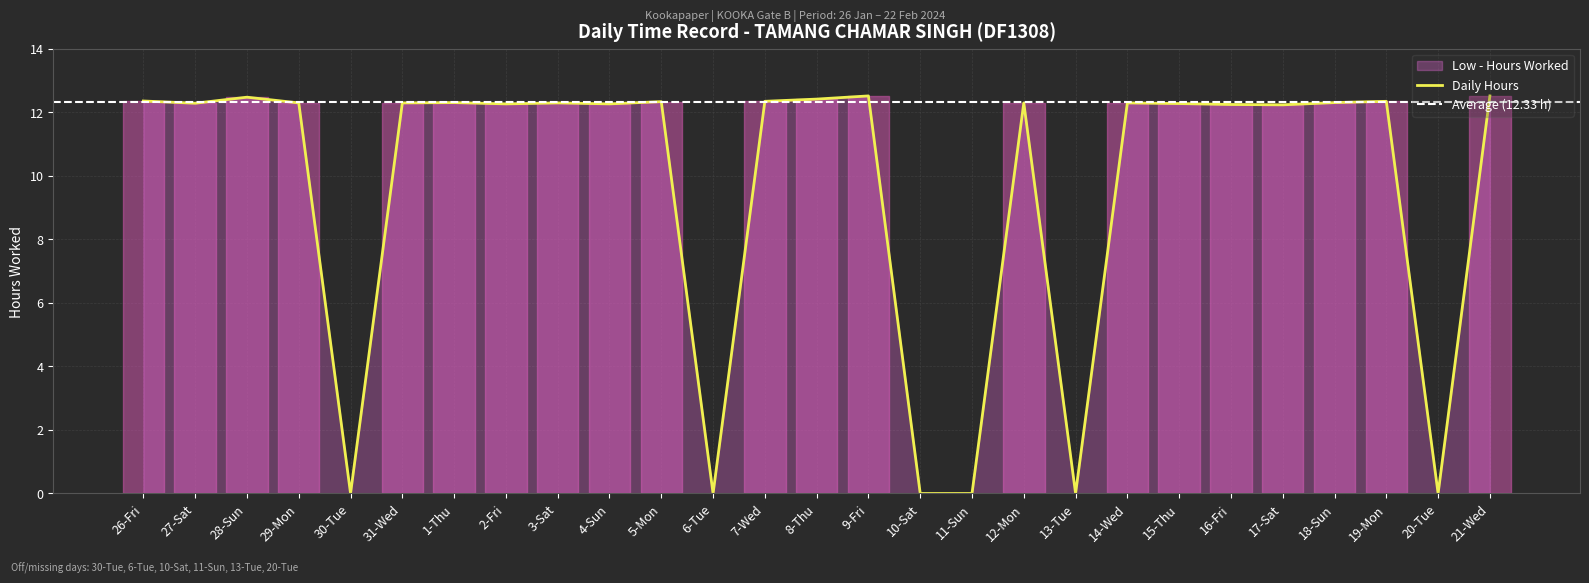

How many points are higher than both their immediate neighbors (excluding endpoints)?

8